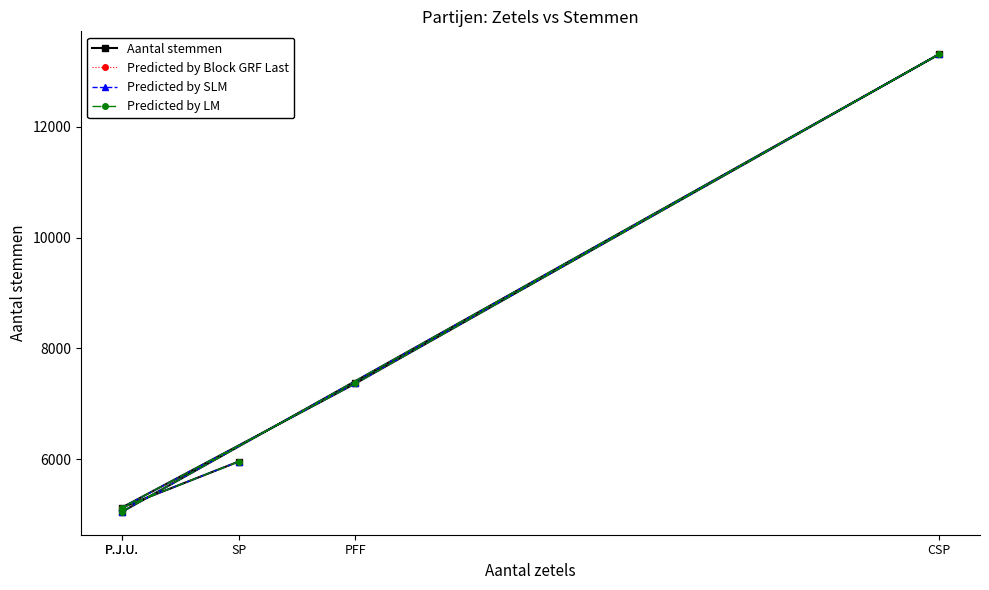

How many lines are shown in the chart?

4